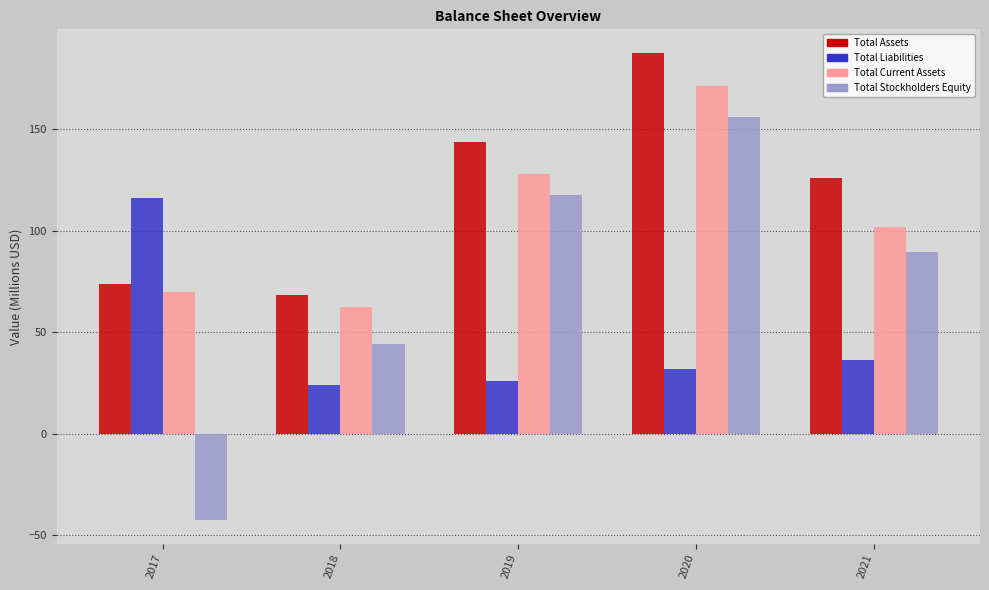

Is it true that Total Assets equals 143.7 at 2019?

True